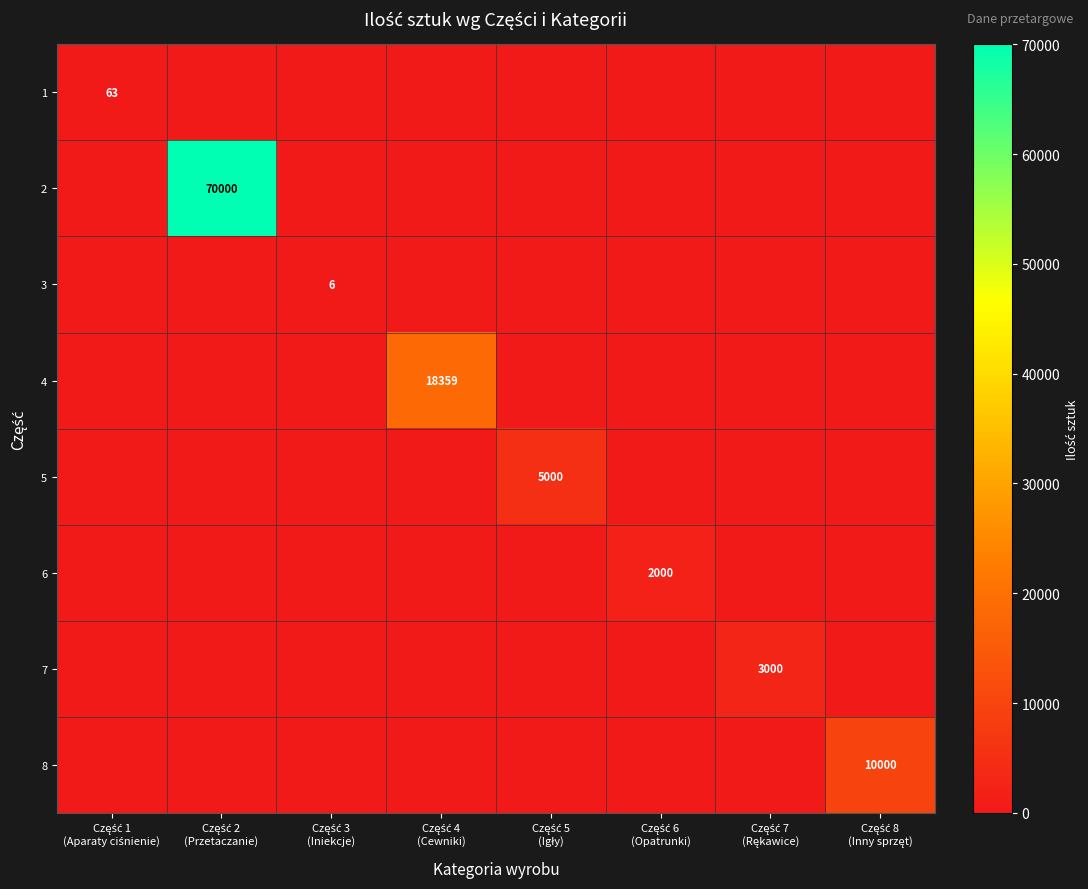

The value of 3 at Część 3 (Iniekcje) is 11. True or false?

False